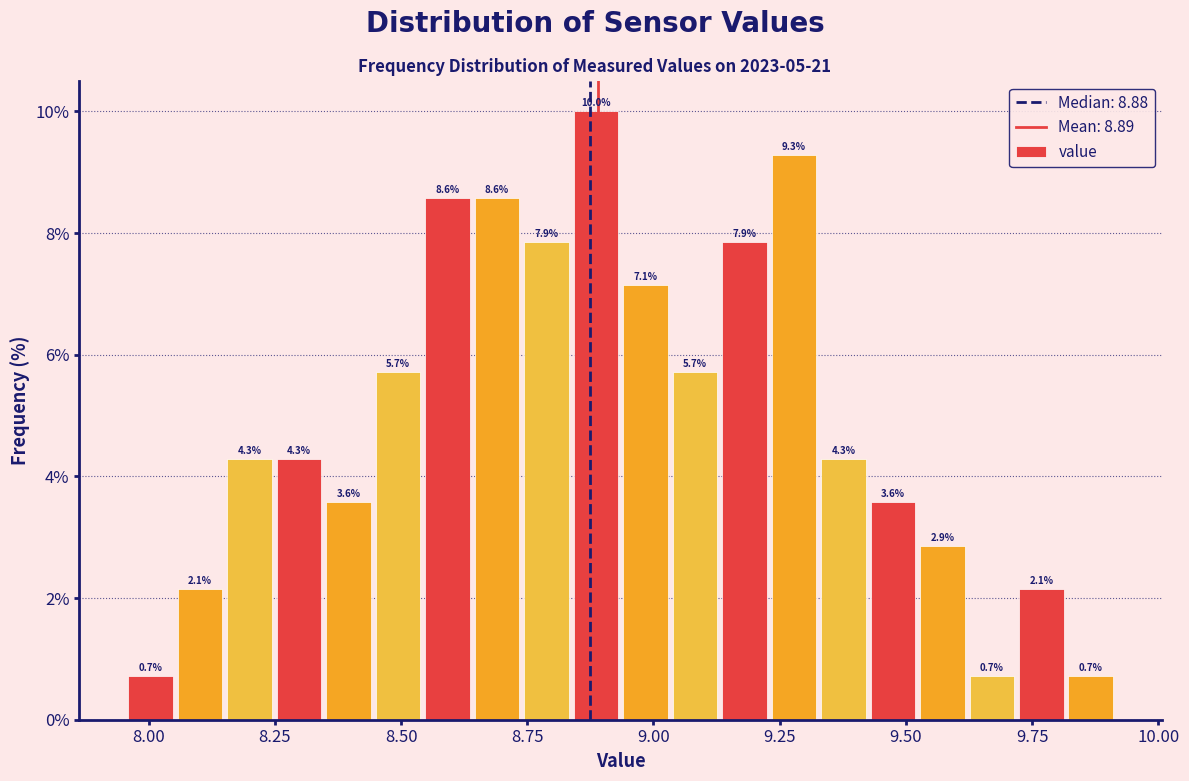

Around what value on the x-axis is the tallest bar? Give the approximate position of its centre, as read against the axis.

8.90